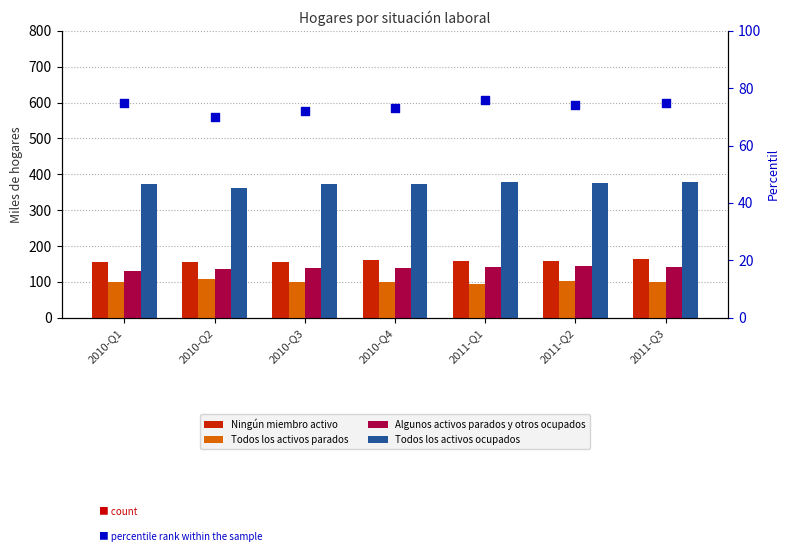

At which category is the sum across all series the highest?

2011-Q3